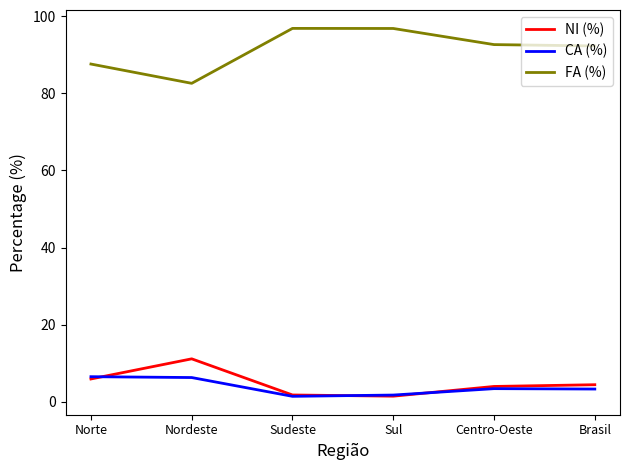

What is the difference between the highest and lowest values at Sudeste?

95.4